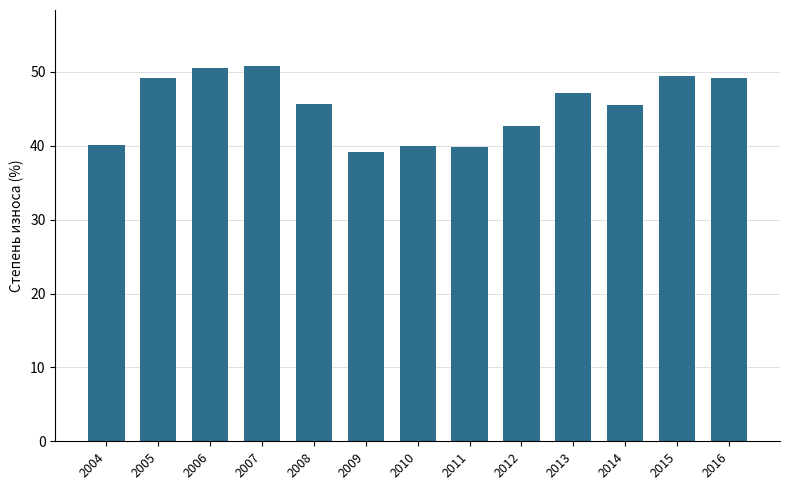

What is the value of the 11th bar from the left?

45.5